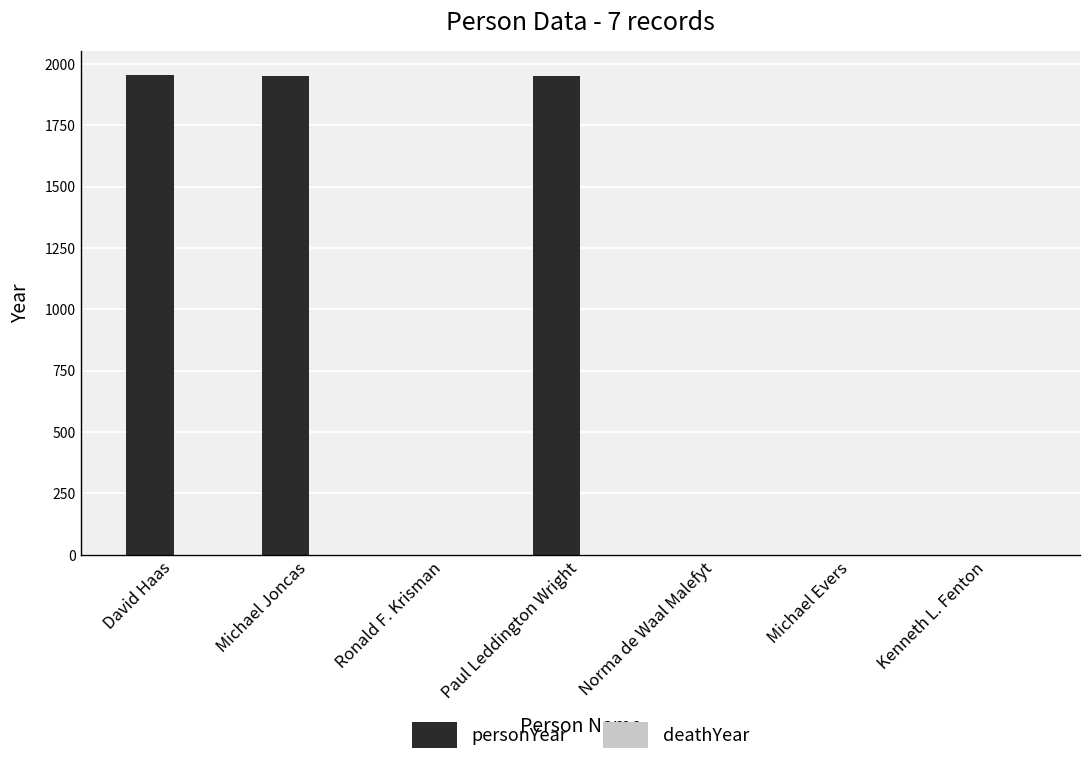

The value at Norma de Waal Malefyt is -1131. True or false?

False